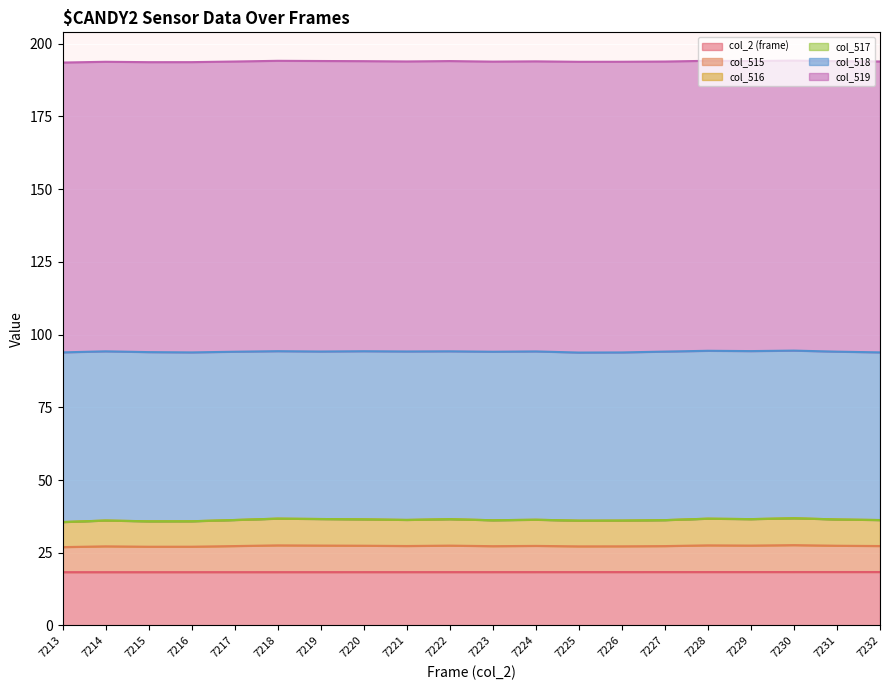

True or false: col_2 (frame) has a value of 30.6 at 7226.

False